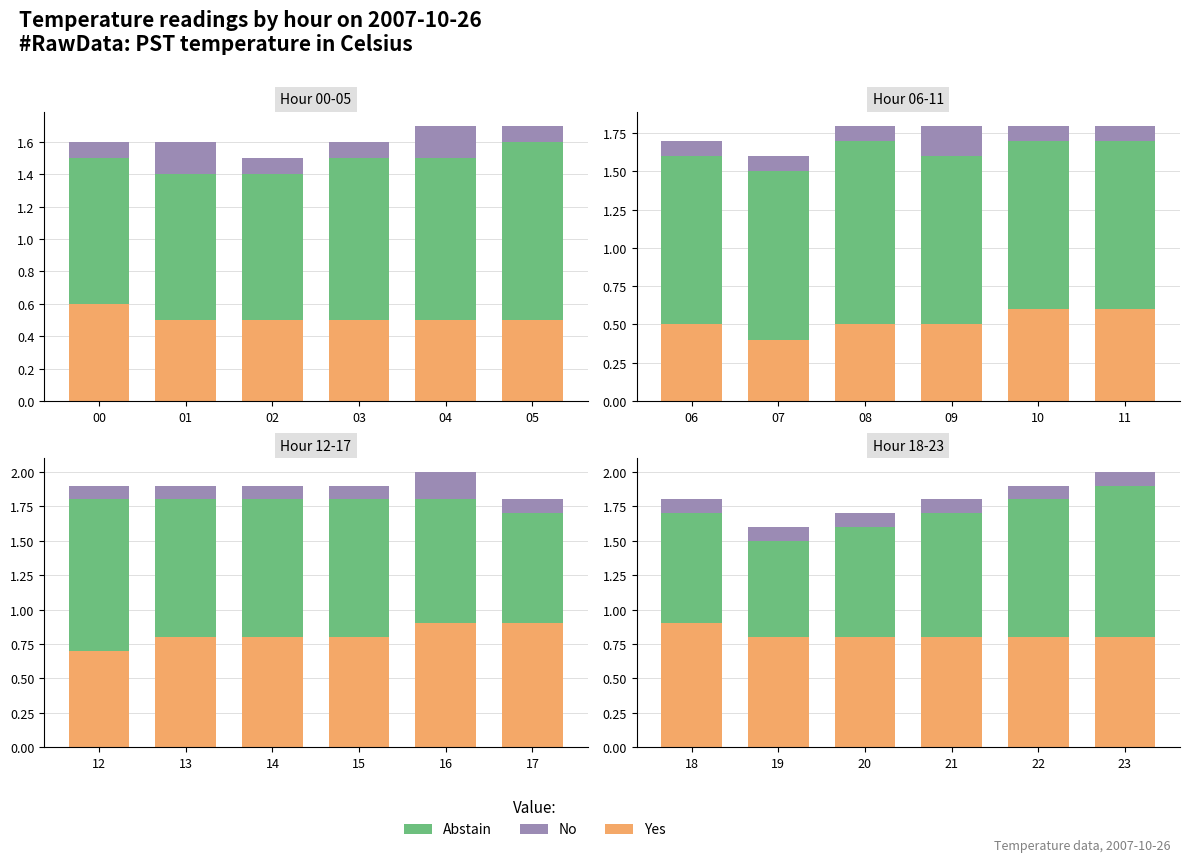

Which series has the largest total across all categories?

Abstain